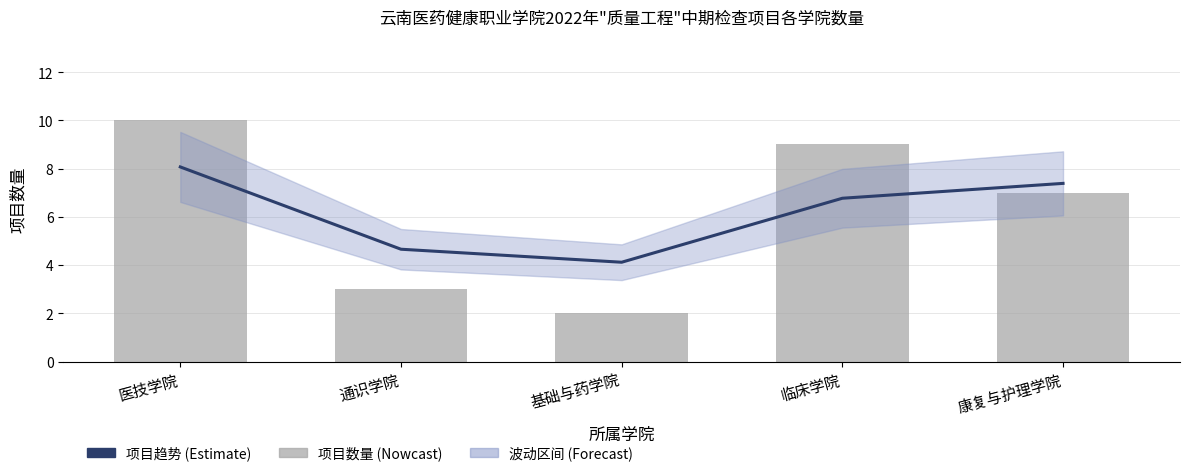

Is it true that 项目趋势 (Estimate) equals 1.5 at 基础与药学院?

False